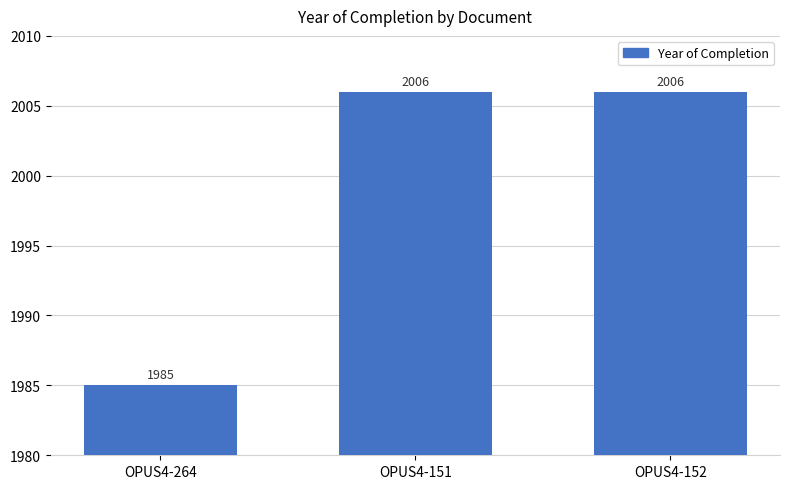

What position from the right is OPUS4-151?

2